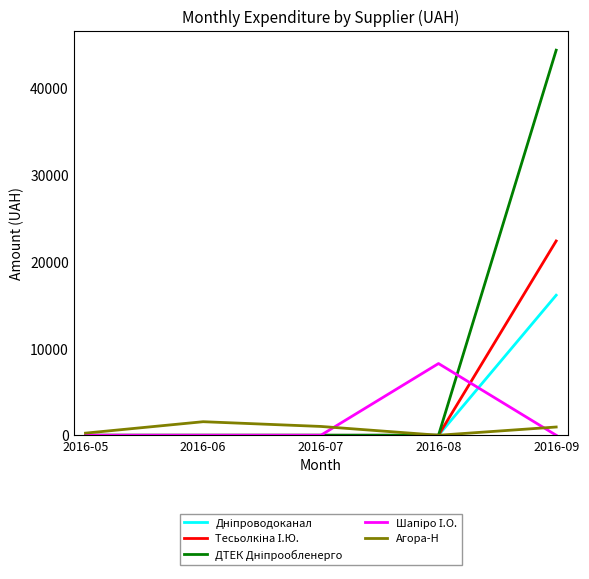

What is the spread (max minus min) of values at 2016-09?

44400.2